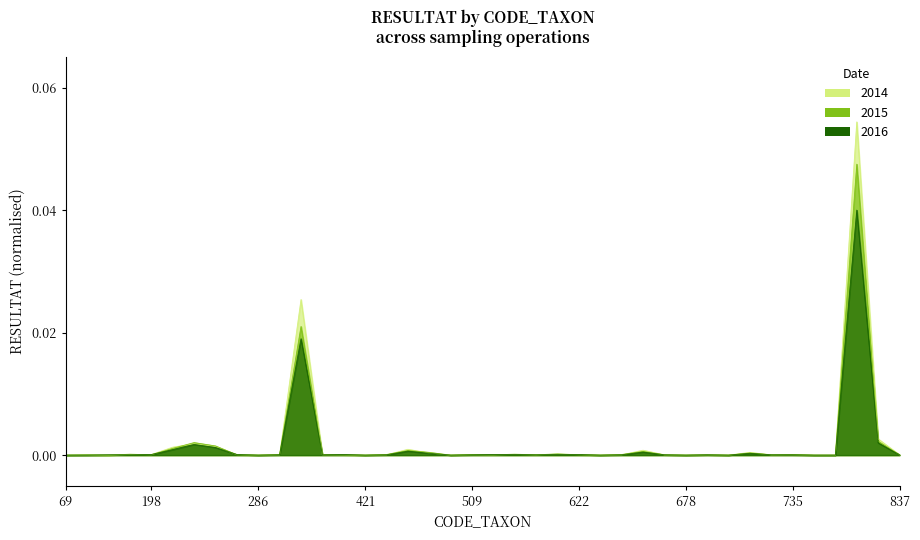

The value of second_op at 719 is 0.0. True or false?

True